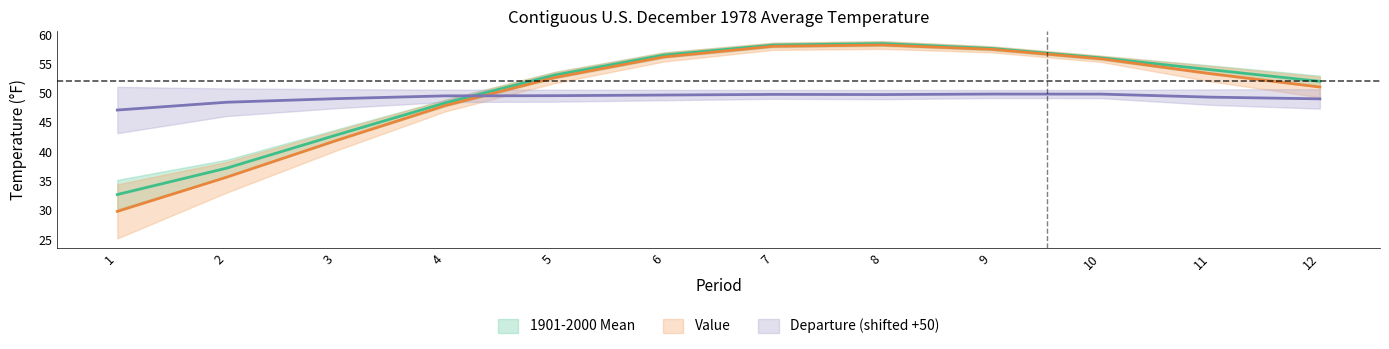

What is the difference between the second highest and minimum values in the Value series?

28.2